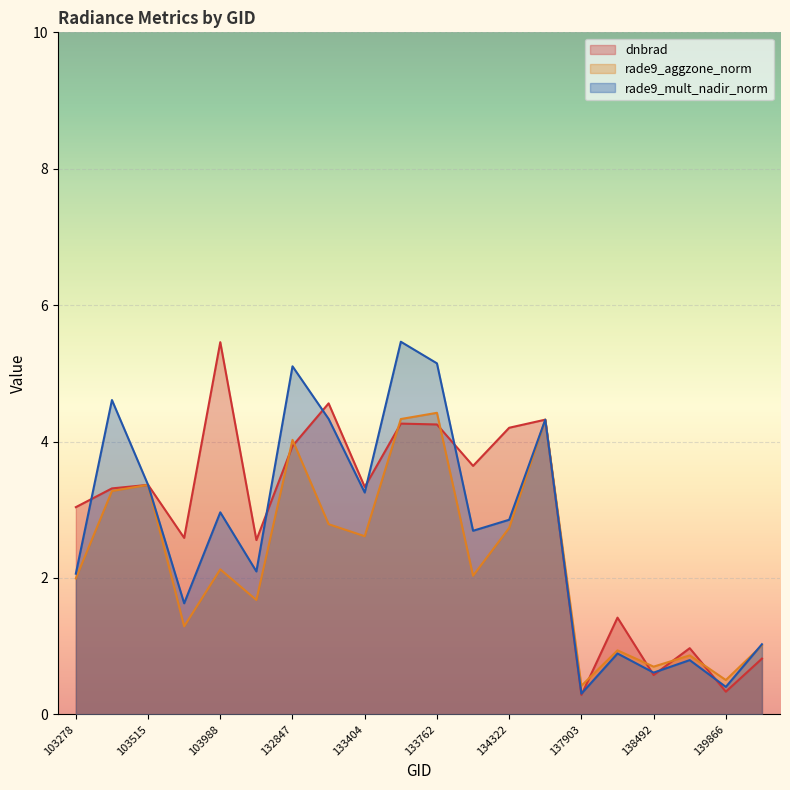

What is the value of the rade9_aggzone_norm point at the 12th from the left?

2.0